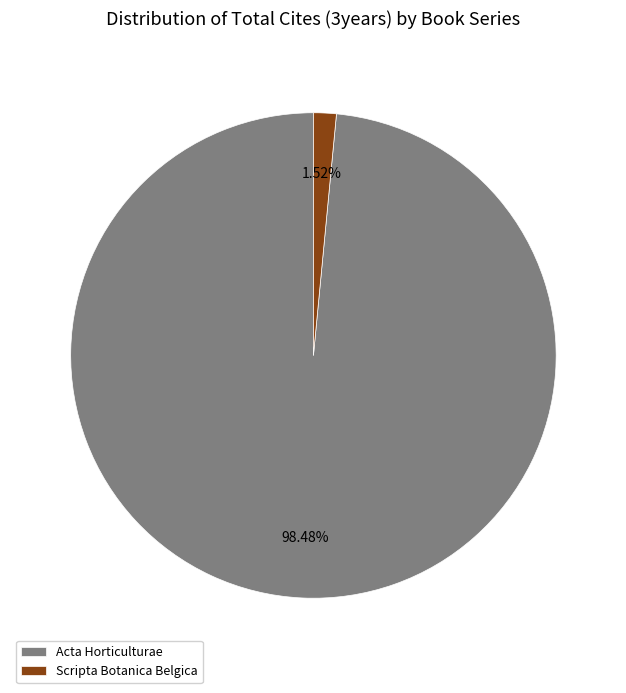

What percentage is the Acta Horticulturae slice, to the nearest percent?

98%